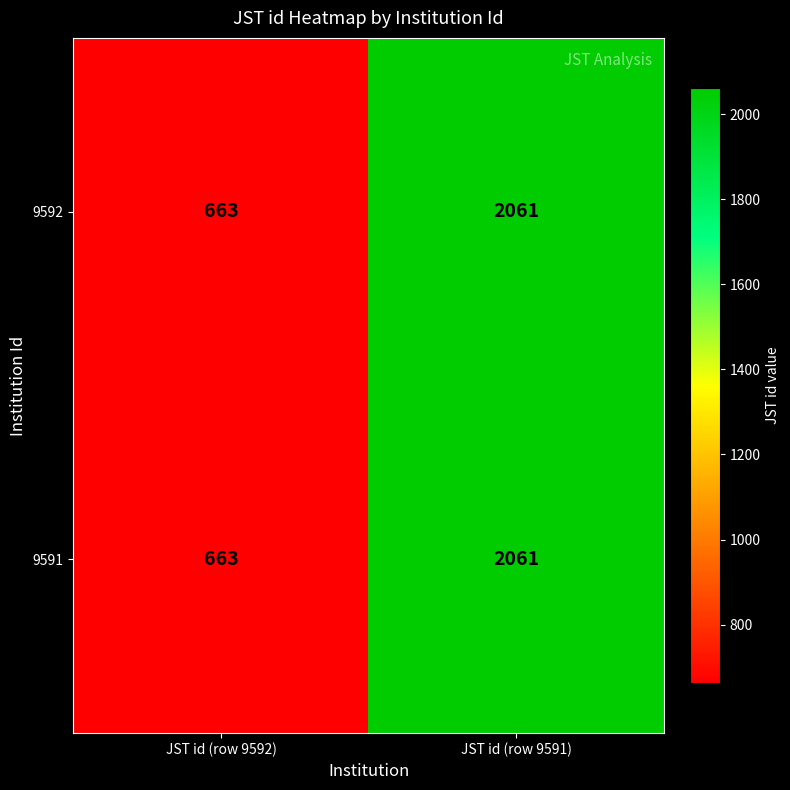

What is the minimum value shown in the chart?

663